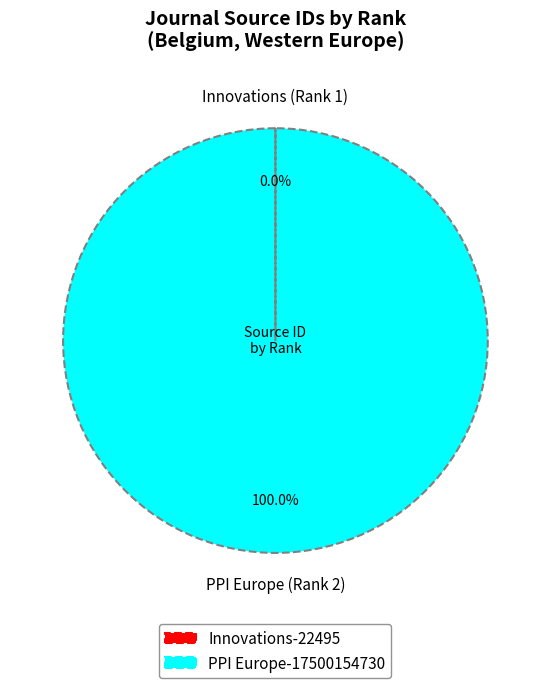

Which category has the biggest portion of the pie?

PPI Europe-17500154730